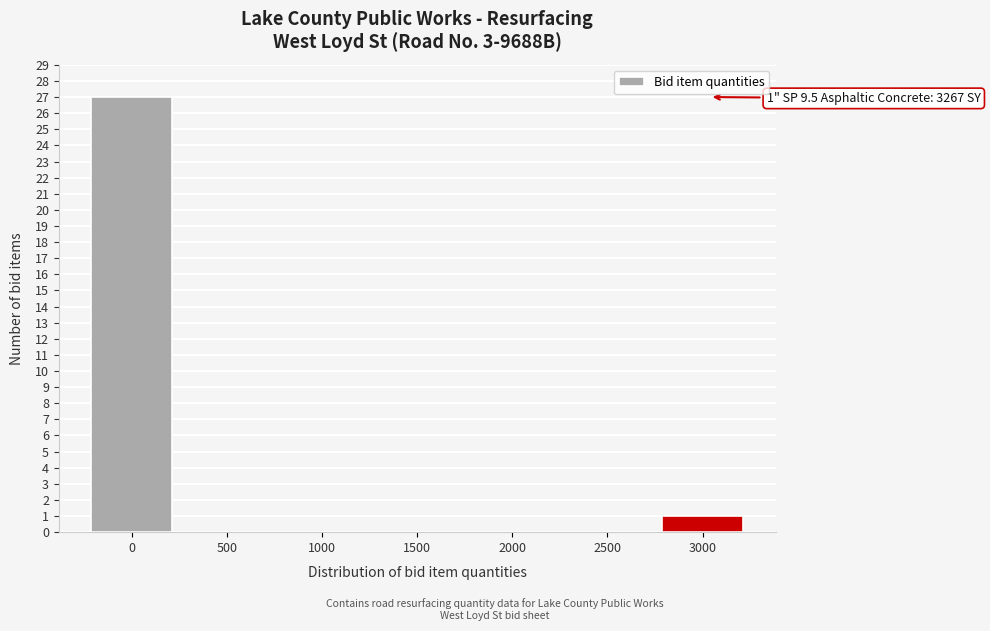

Reading left to right, transcribe all the data shown in this chart.

0=27	500=0	1000=0	1500=0	2000=0	2500=0	3000=1